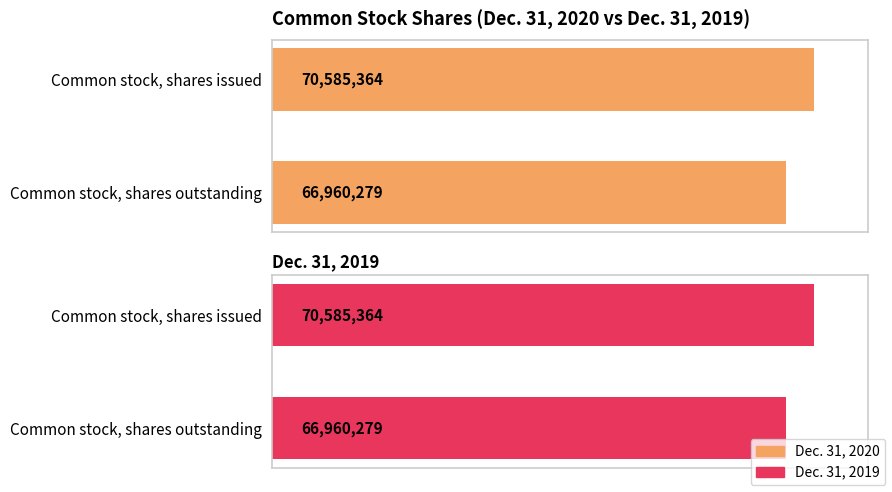

What is the label of the 2nd bar from the right?

Common stock, shares issued